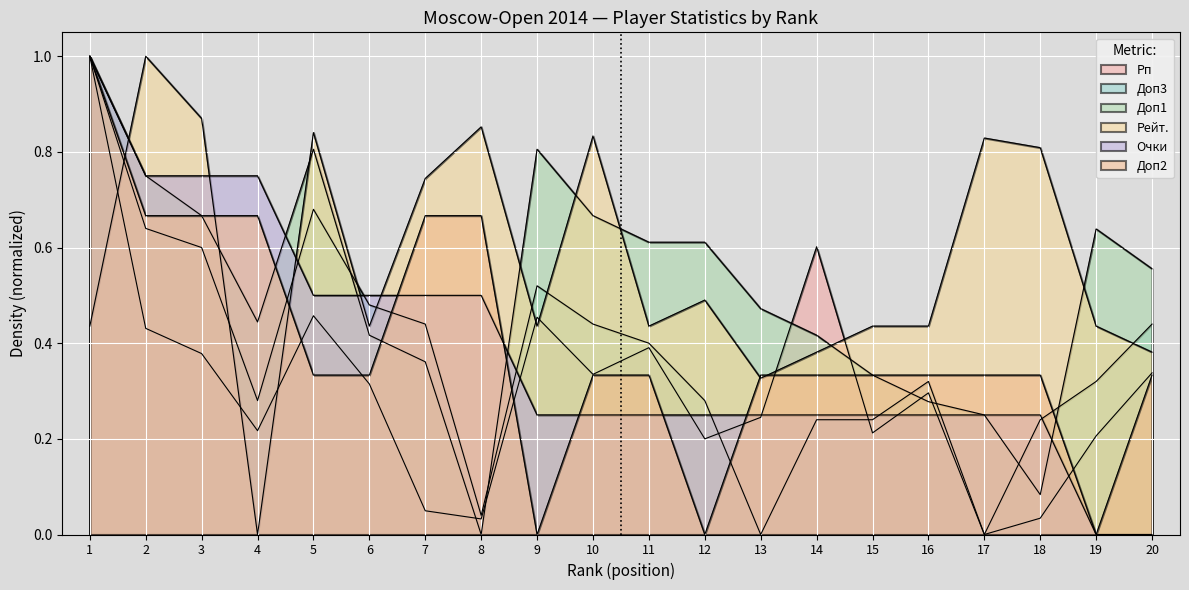

Which category has the highest value in the Доп2 series?

1